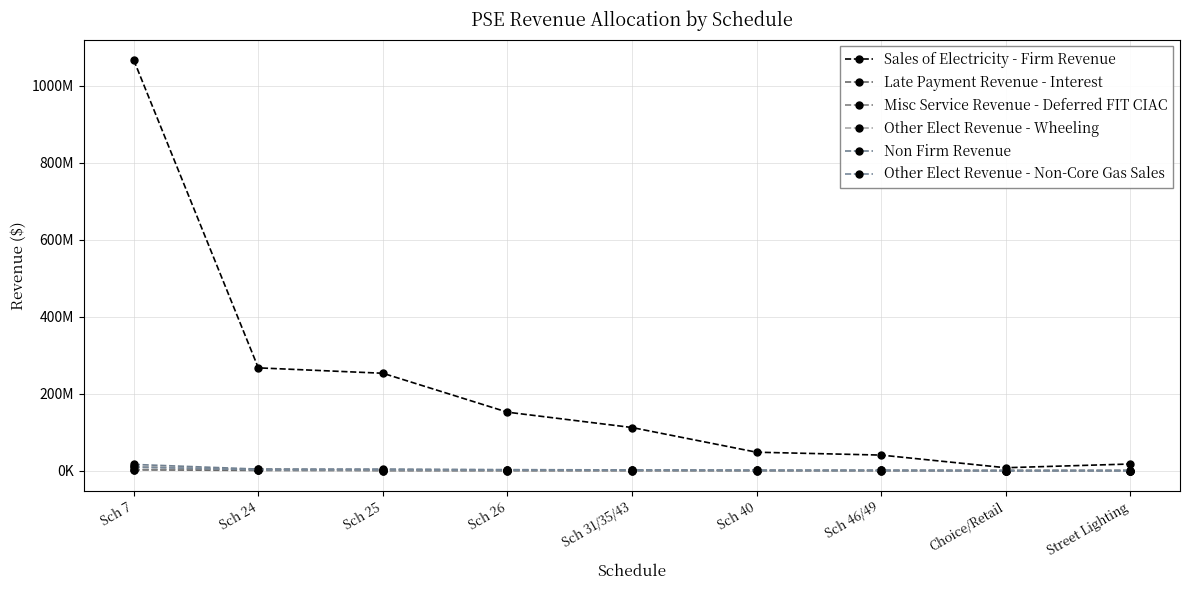

Is this an area chart (filled region under the line)?

No